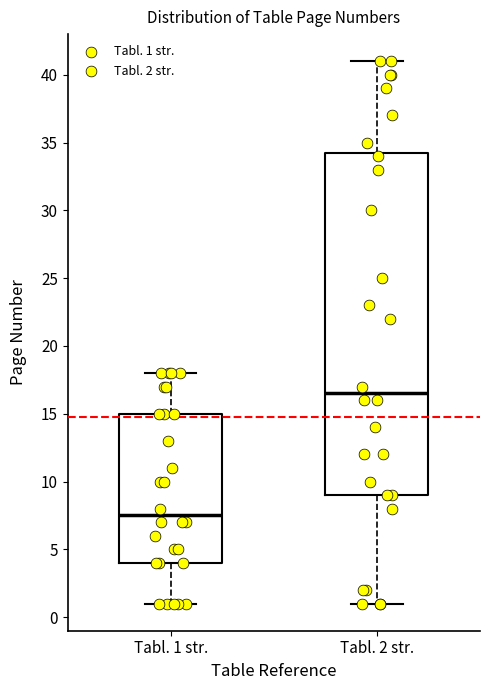

Which box's median line is the lowest?

Tabl. 1 str.